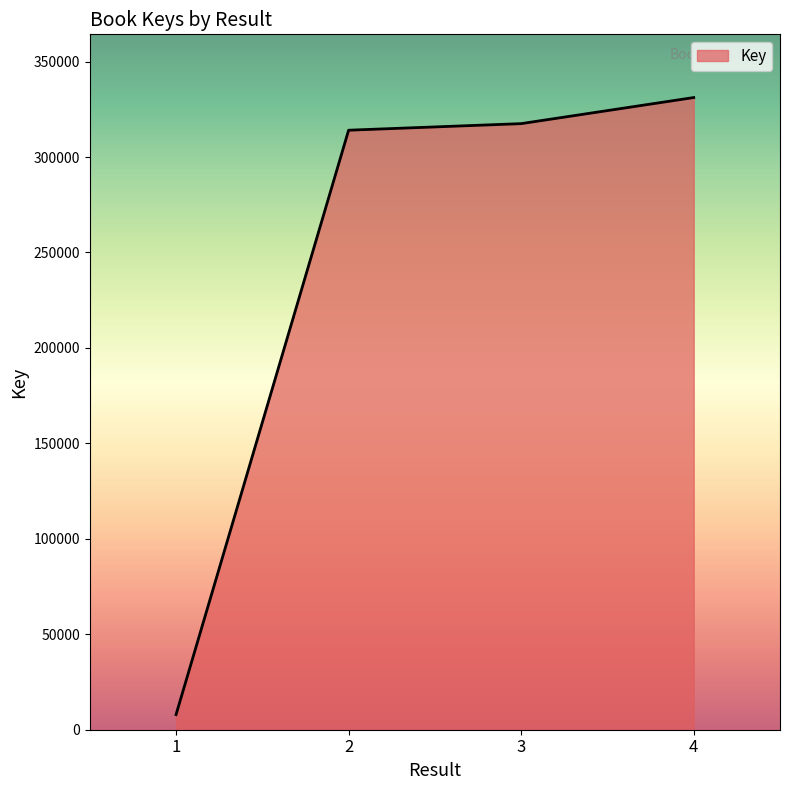

List the labels in order of value, smallest first.

1, 2, 3, 4